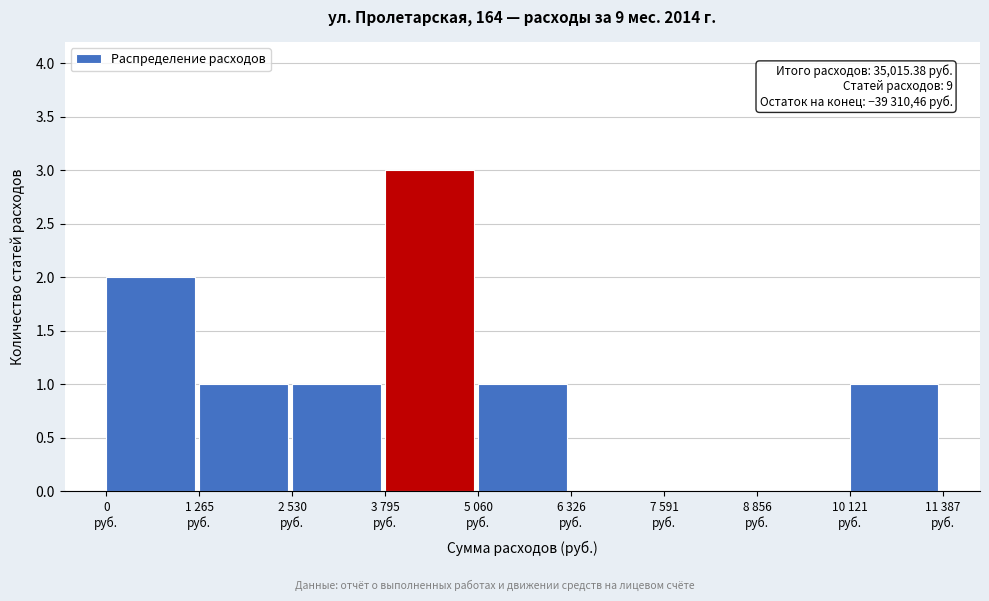

What is the maximum value shown in the chart?

3